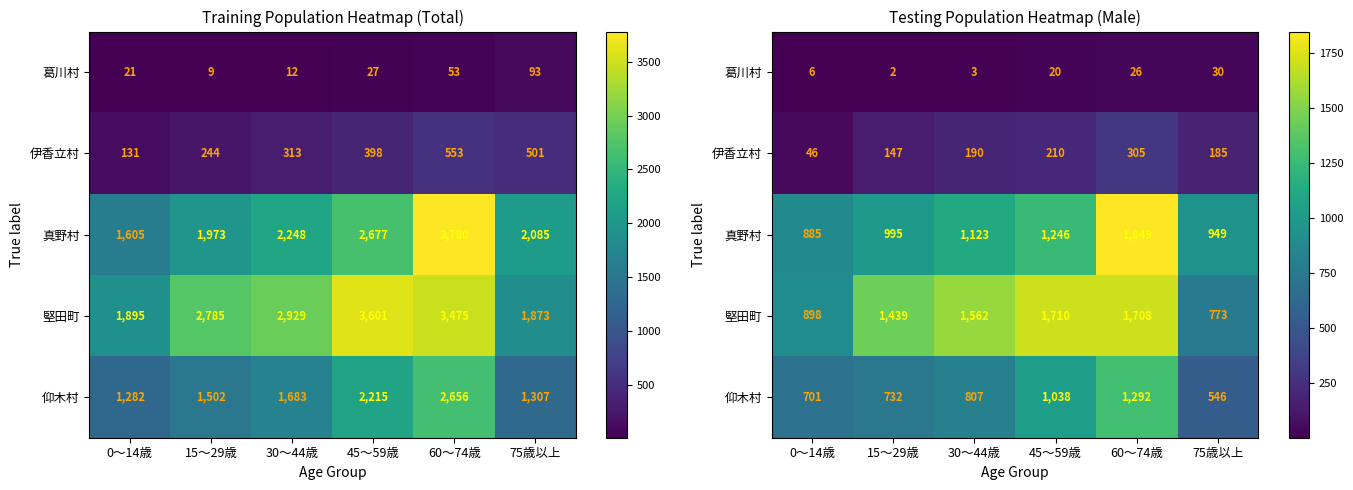

What is the average value of the 伊香立村 series?

180